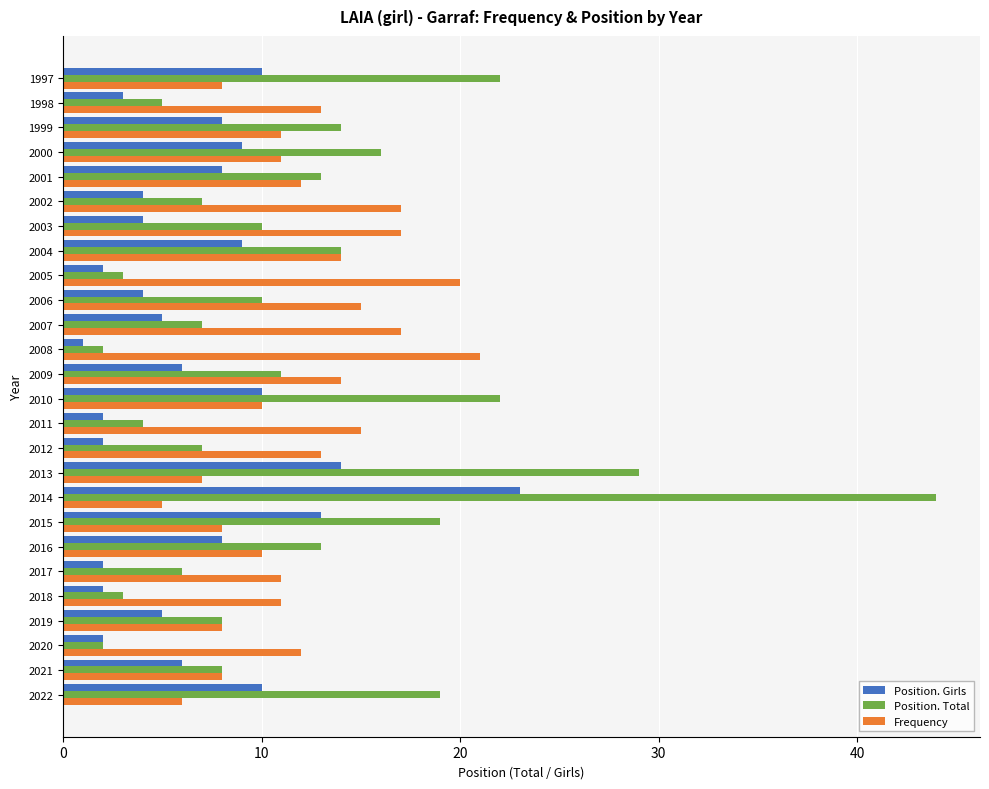

Between 2019 and 2013, which series saw the biggest shift?

Position. Total